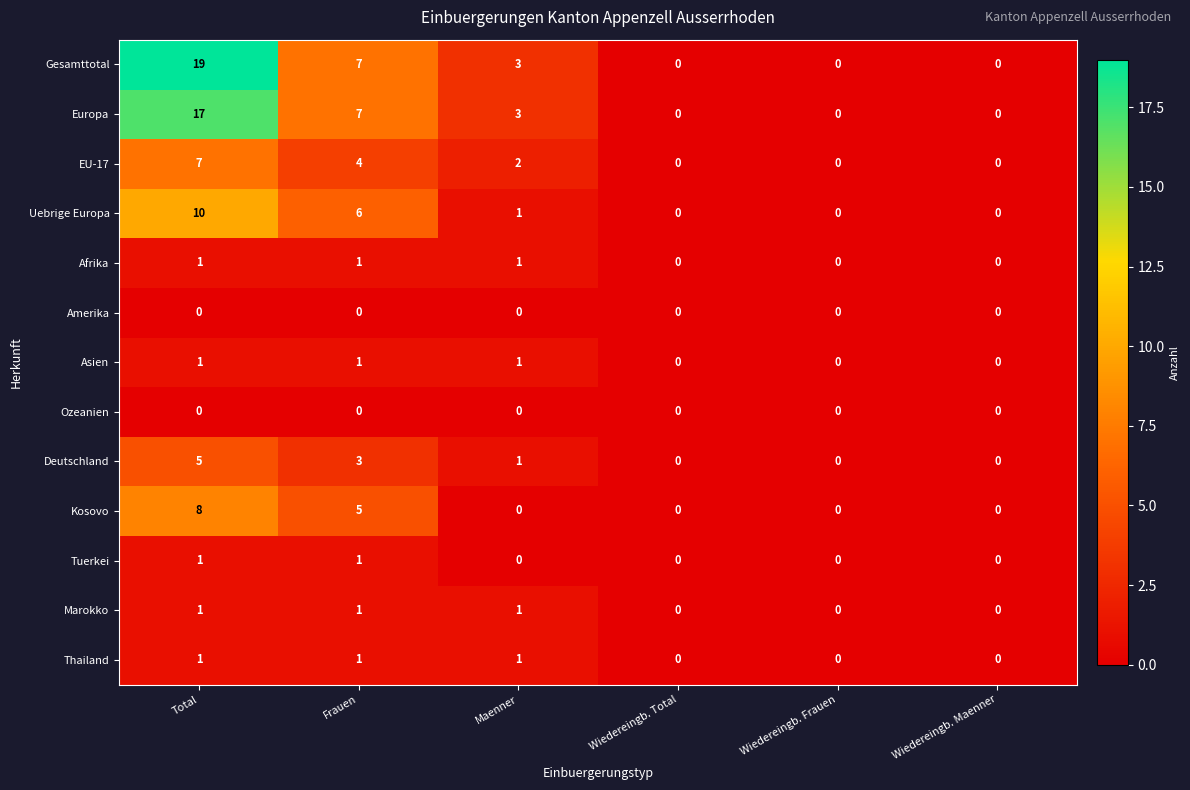

Is it true that Uebrige Europa equals 1 at Maenner?

True